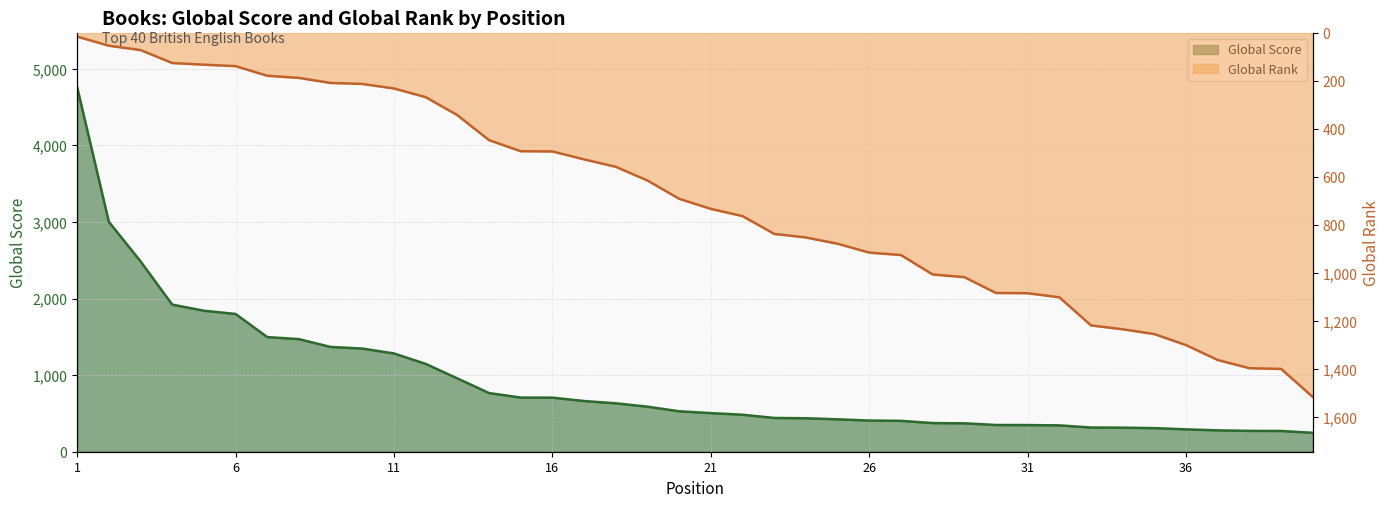

Which has a higher value, 32 or 22?

22